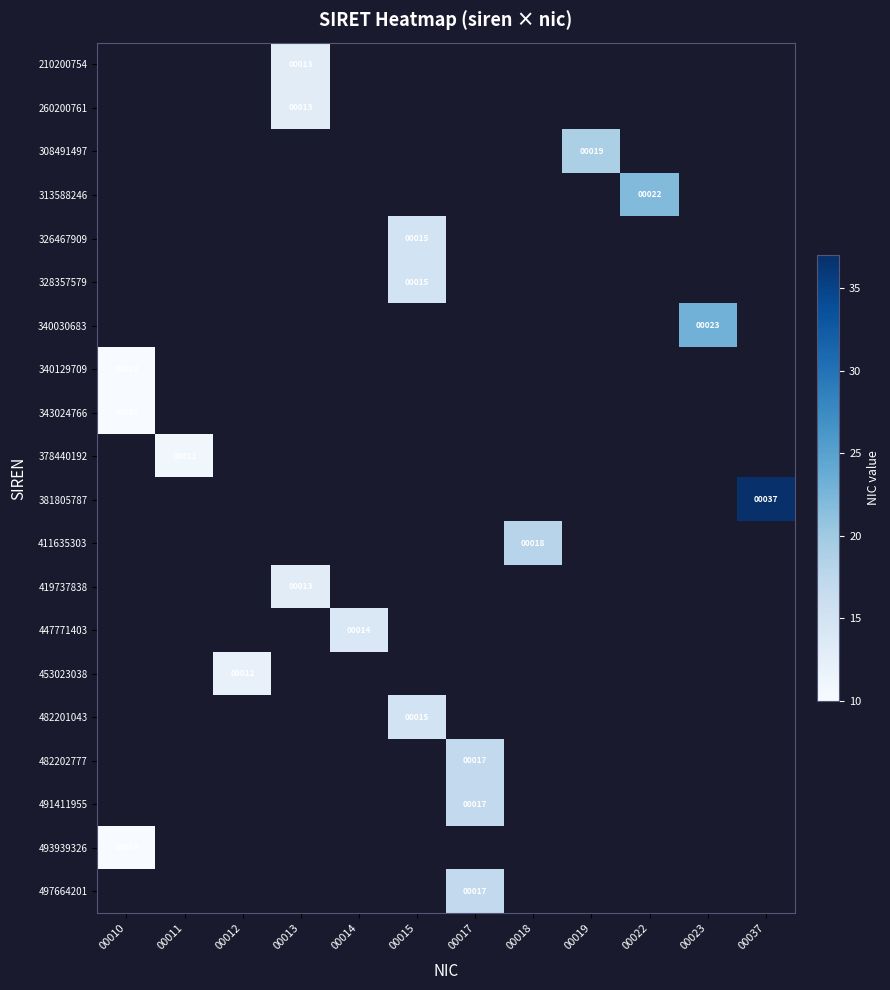

Is it true that 340030683 equals 35 at 00023?

False